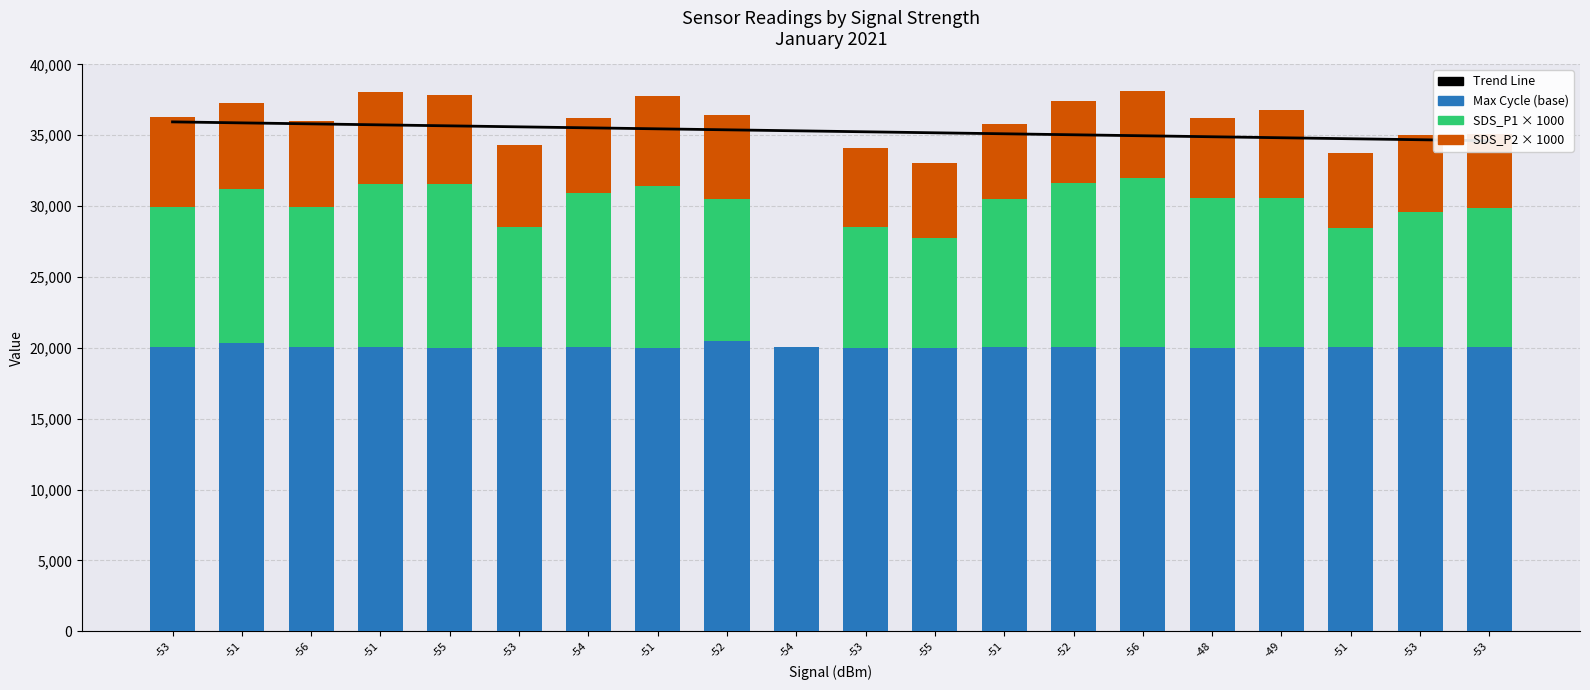

True or false: Max Cycle (base) has a value of 20026.0 at -54.

True